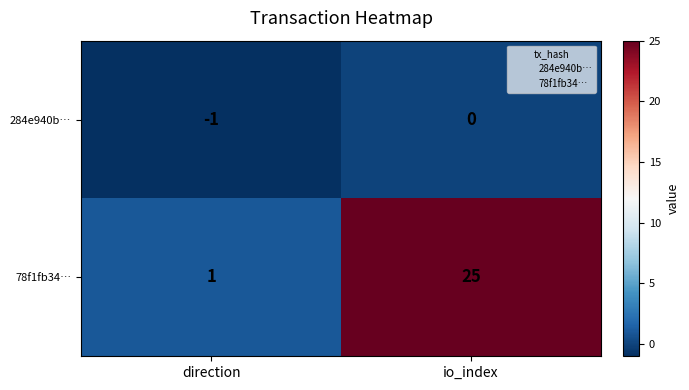

What is the difference between the 78f1fb34… values at direction and io_index?

24